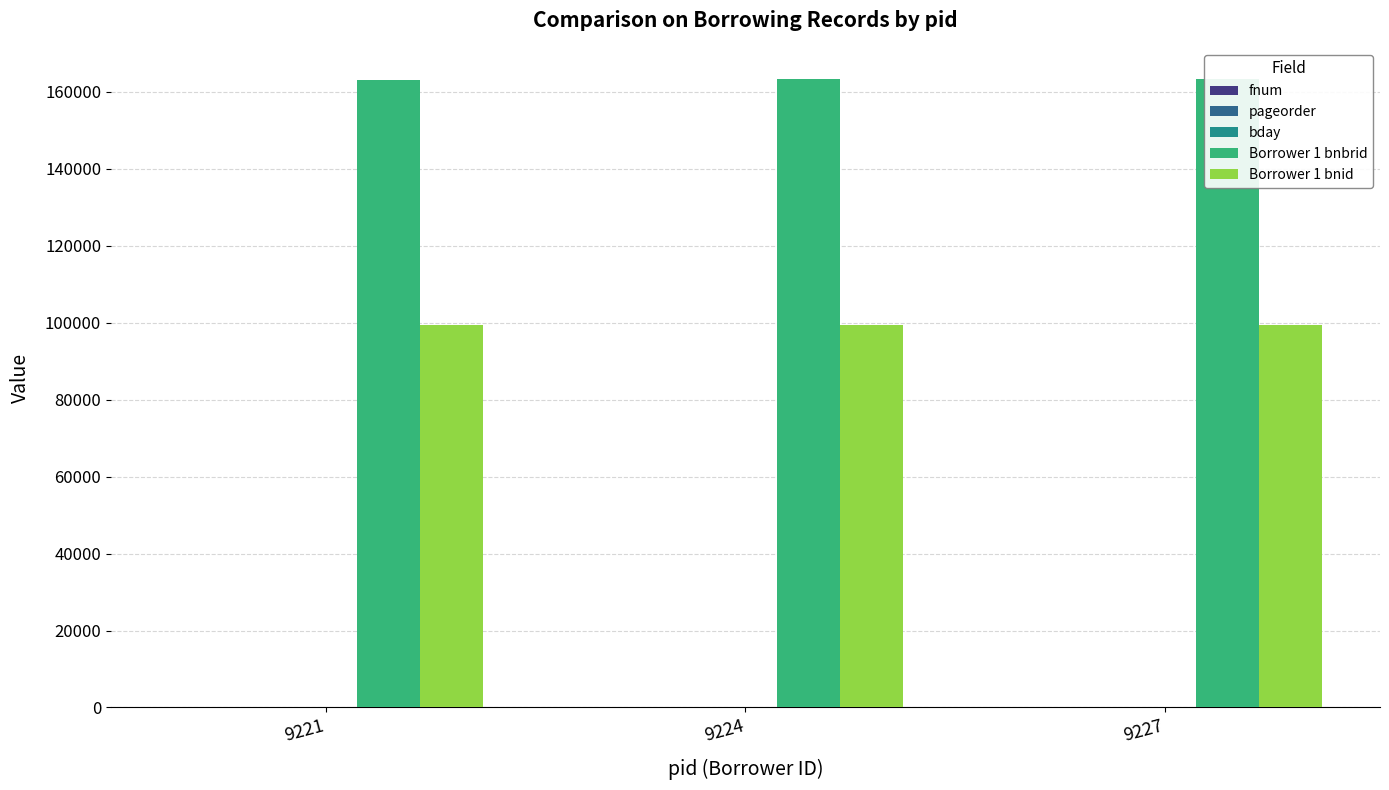

What is the difference between the maximum and second lowest values in the fnum series?

1